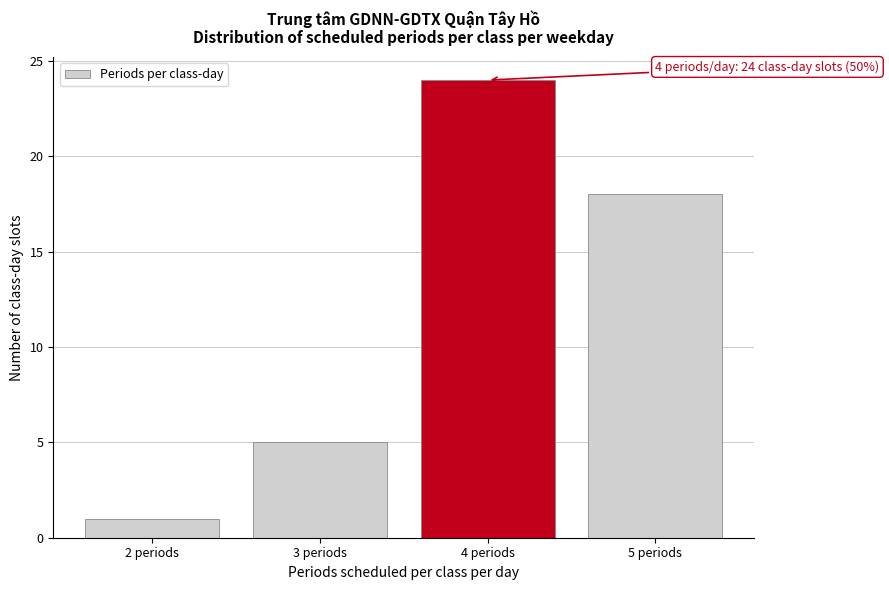

Reading left to right, list all the values displayed in this chart.

1	5	24	18